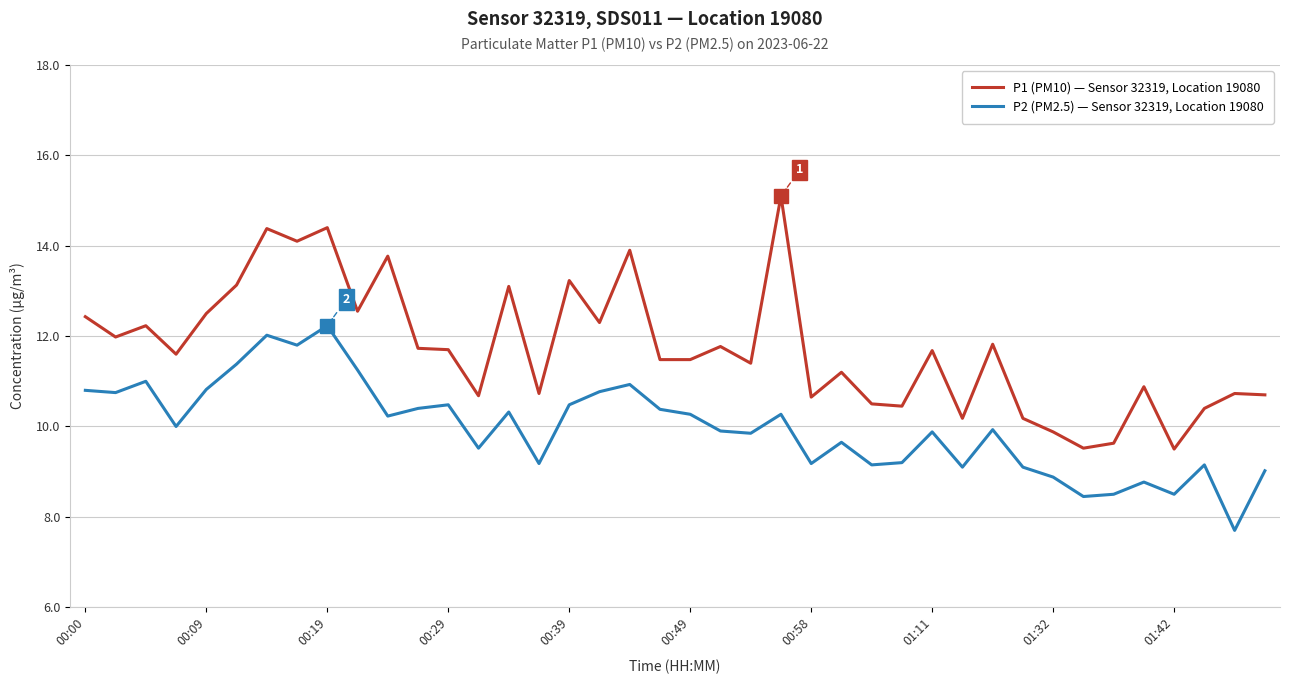

List the series in order of their peak value, highest first.

P1 (PM10) — Sensor 32319, Location 19080, P2 (PM2.5) — Sensor 32319, Location 19080